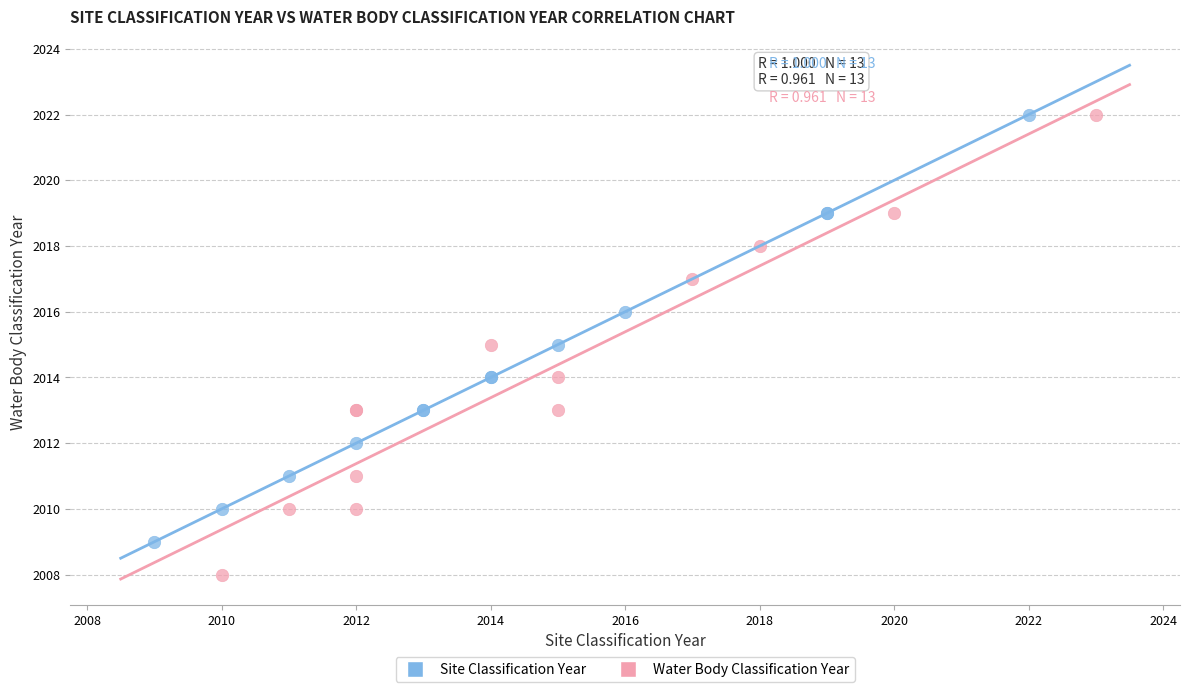

What are all the series names shown in the legend?

Site Classification Year, Water Body Classification Year